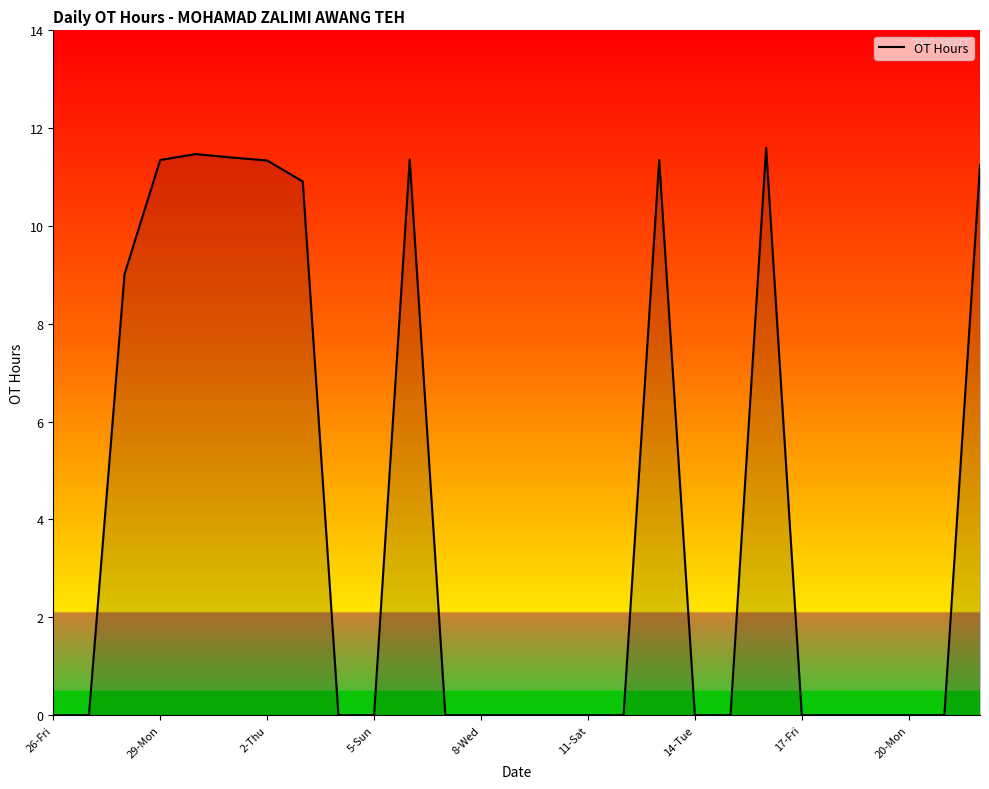

What is the greatest value displayed?

11.6